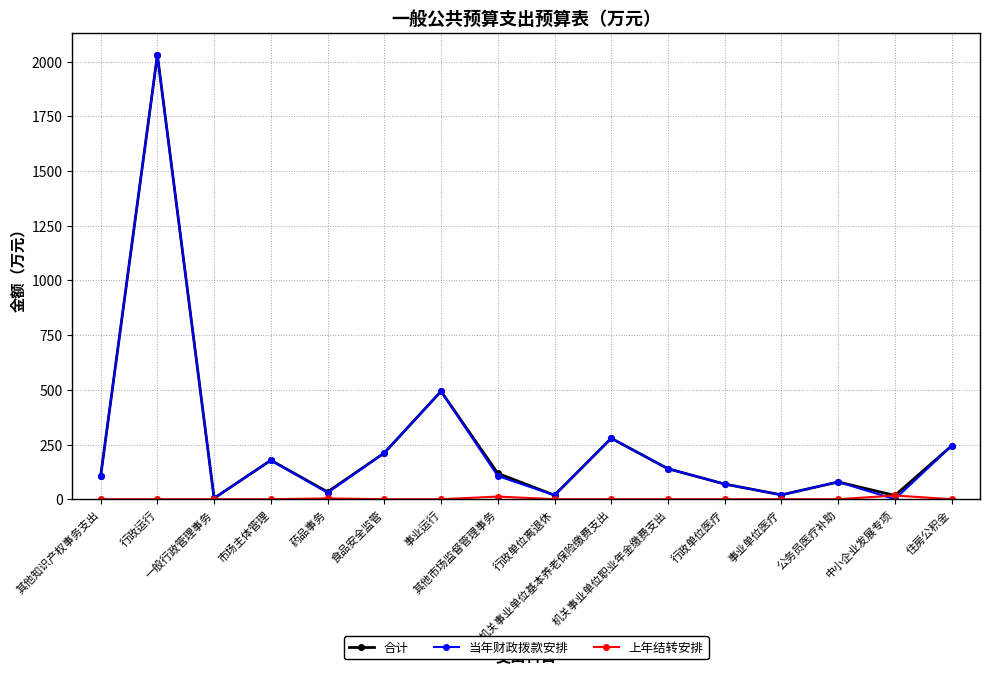

What is the sum of all 当年财政拨款安排 values?

4005.2